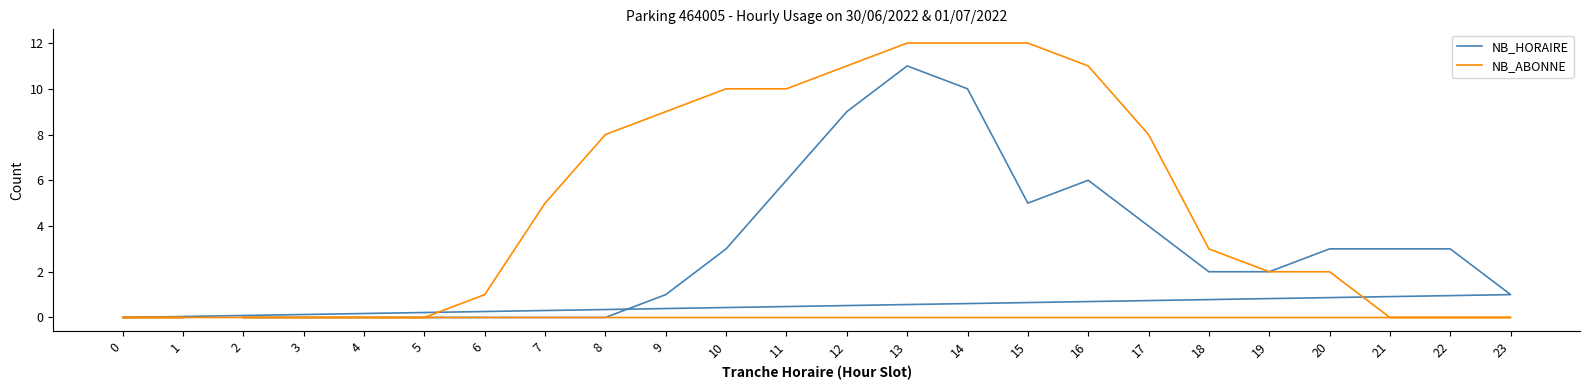

List the series in order of their peak value, highest first.

NB_ABONNE, NB_HORAIRE